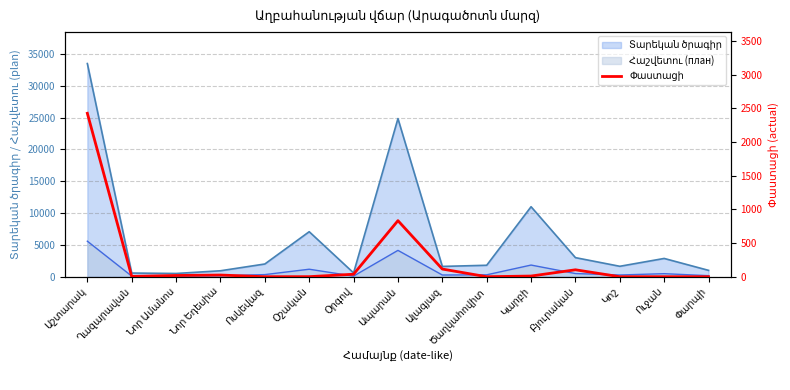

What is the difference between the maximum and second lowest values?

2428.3